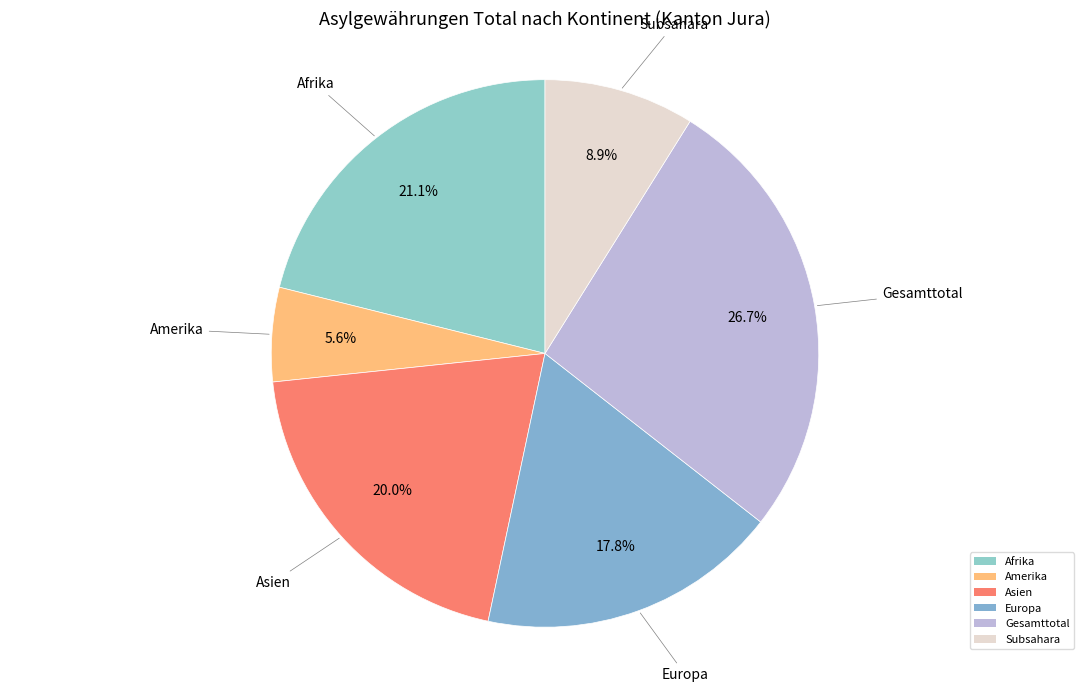

The Europa slice represents 24% of the pie. True or false?

False